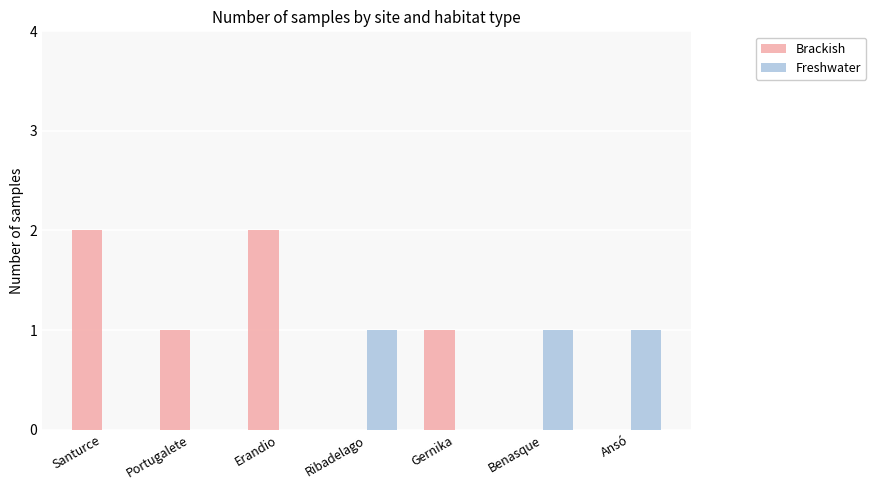

Between Portugalete and Erandio, which series saw the biggest shift?

Brackish